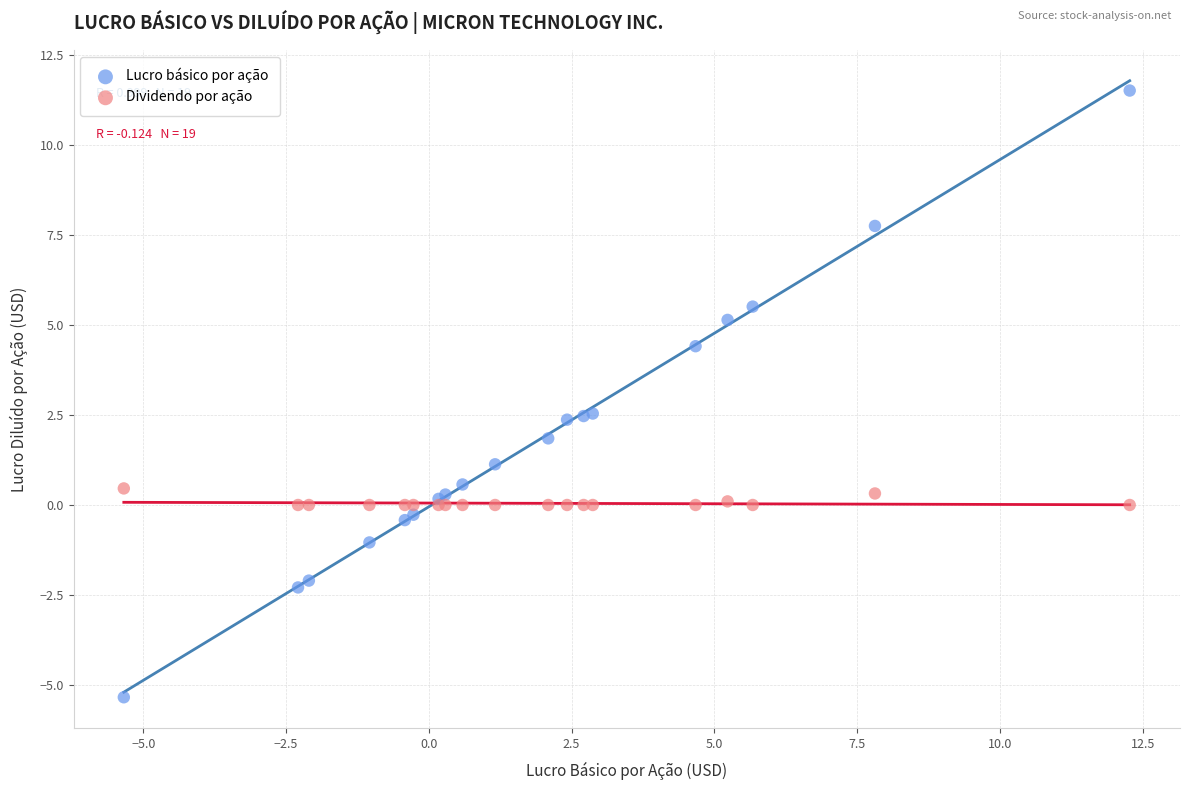

Which series reaches the minimum Y coordinate?

Lucro básico por ação